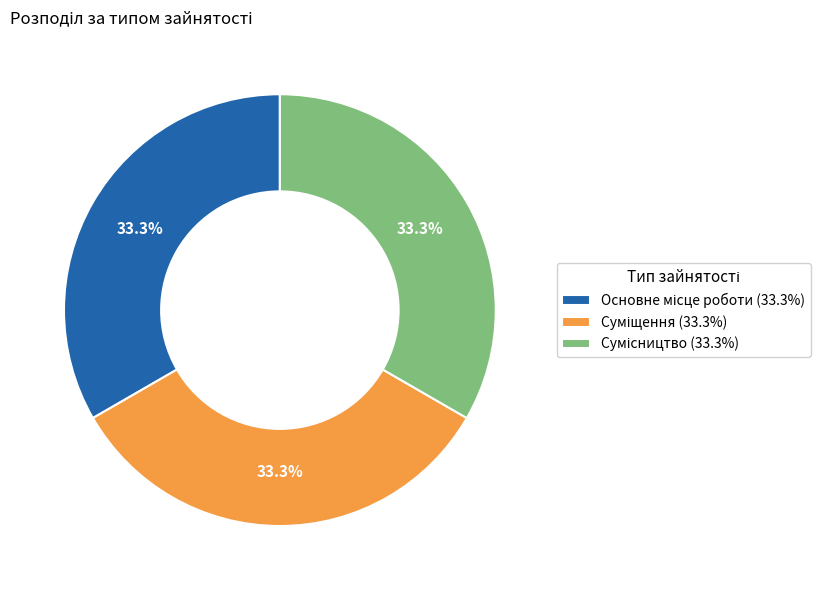

To the nearest percent, what is the difference between the largest and smallest slice percentages?

0%